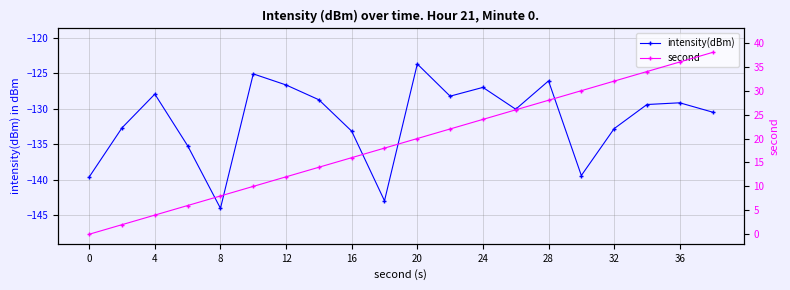

Reading left to right, transcribe all the data shown in this chart.

intensity(dBm): -139.6	-132.7	-127.9	-135.2	-144.0	-125.1	-126.6	-128.7	-133.1	-142.9	-123.7	-128.2	-127.0	-130.0	-126.0	-139.4	-132.8	-129.4	-129.1	-130.4
second: 0.0	2.0	4.0	6.0	8.0	10.0	12.0	14.0	16.0	18.0	20.0	22.0	24.0	26.0	28.0	30.0	32.0	34.0	36.0	38.0